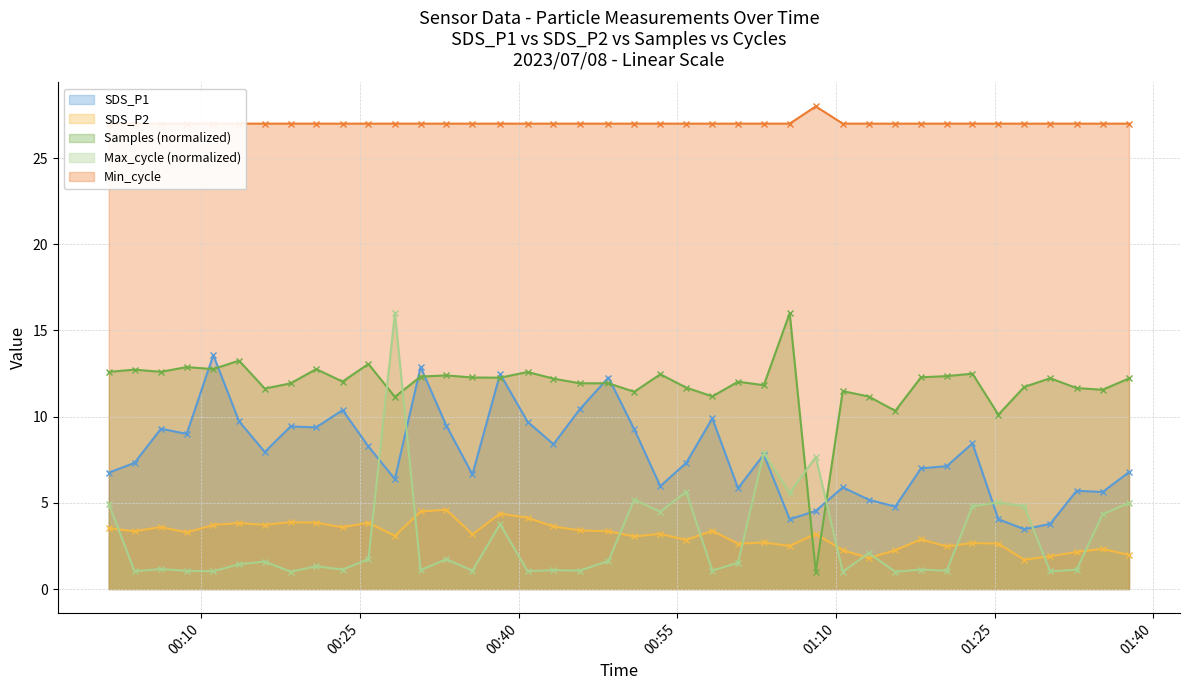

Is the value of Samples at 2023/07/08 00:48:30 greater than the value of SDS_P2 at 2023/07/08 00:55:51?

Yes